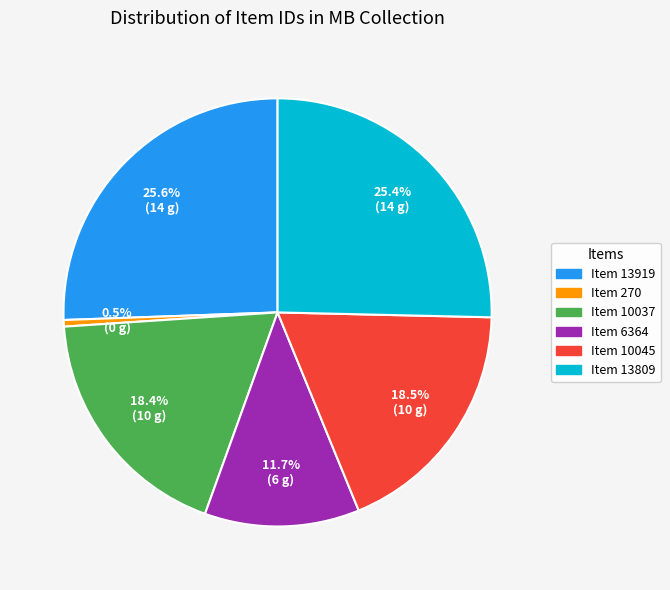

Is there a majority slice in this chart?

No